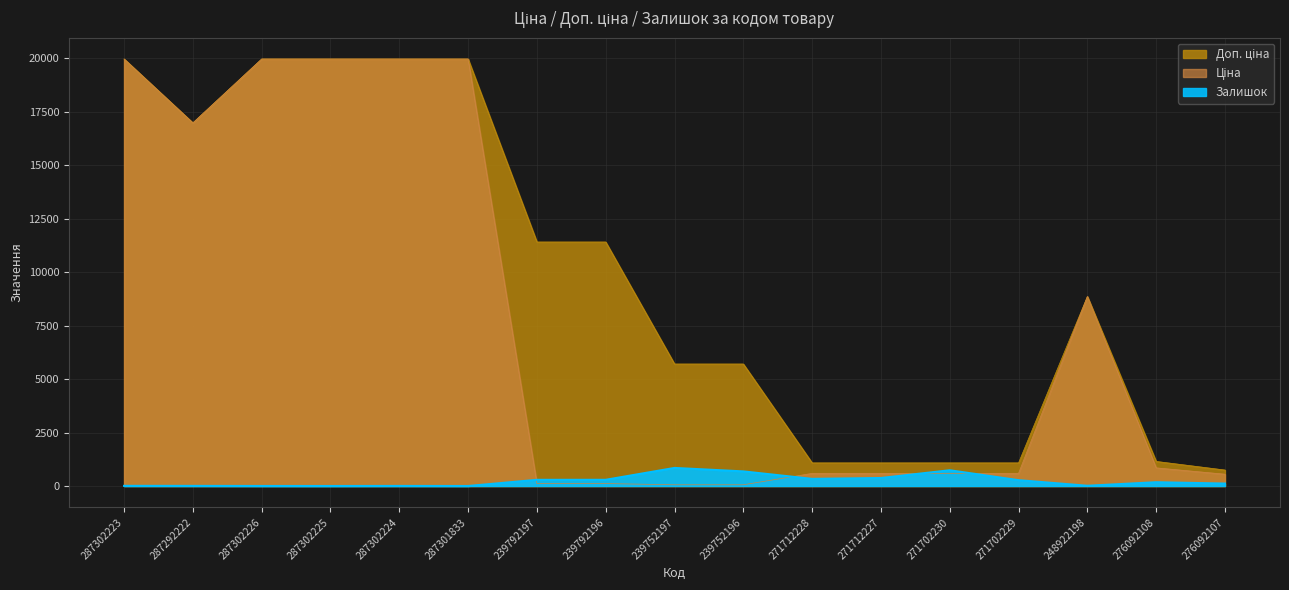

What is the label of the 6th point from the left?

287301833